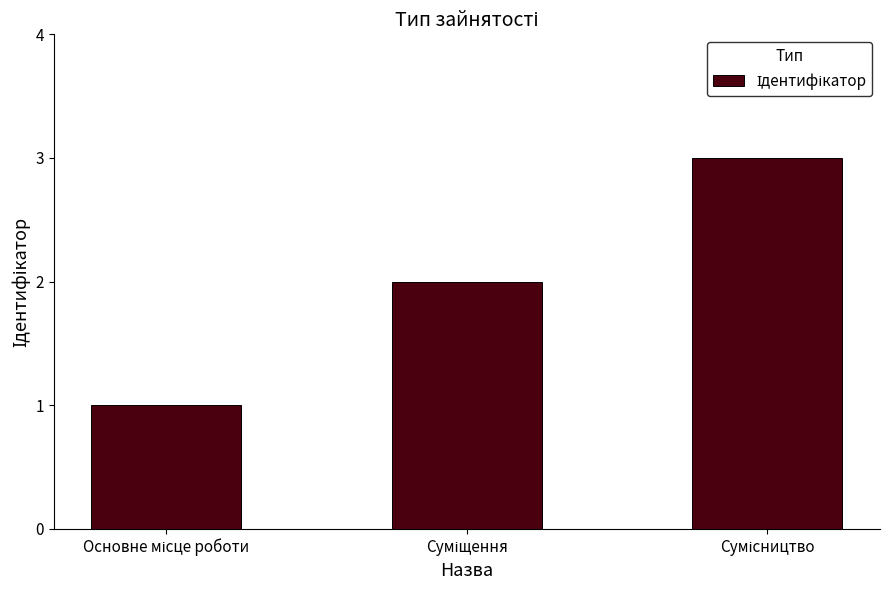

What is the sum of all values?

6